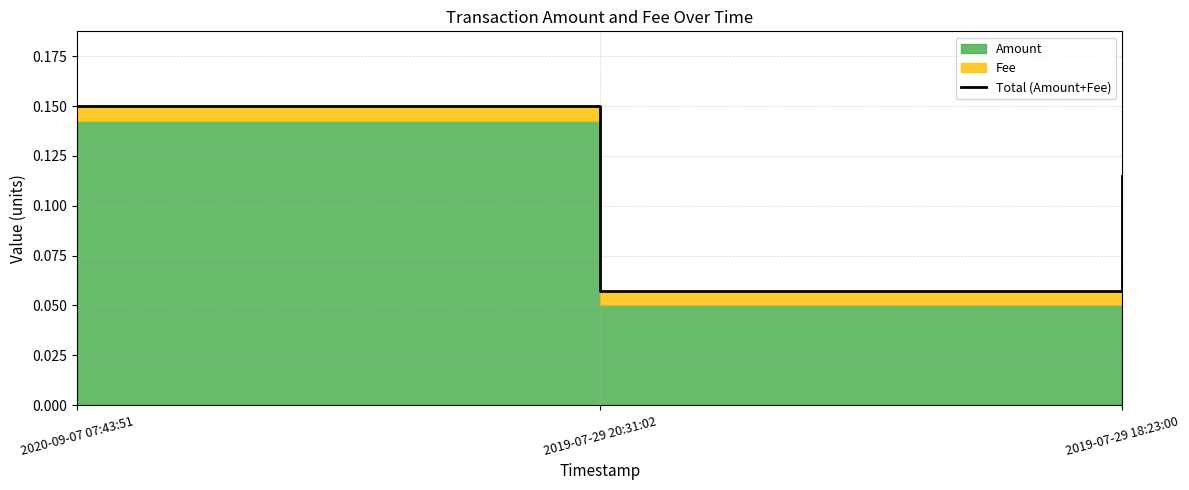

What is the value of the 2nd point from the left?

0.1